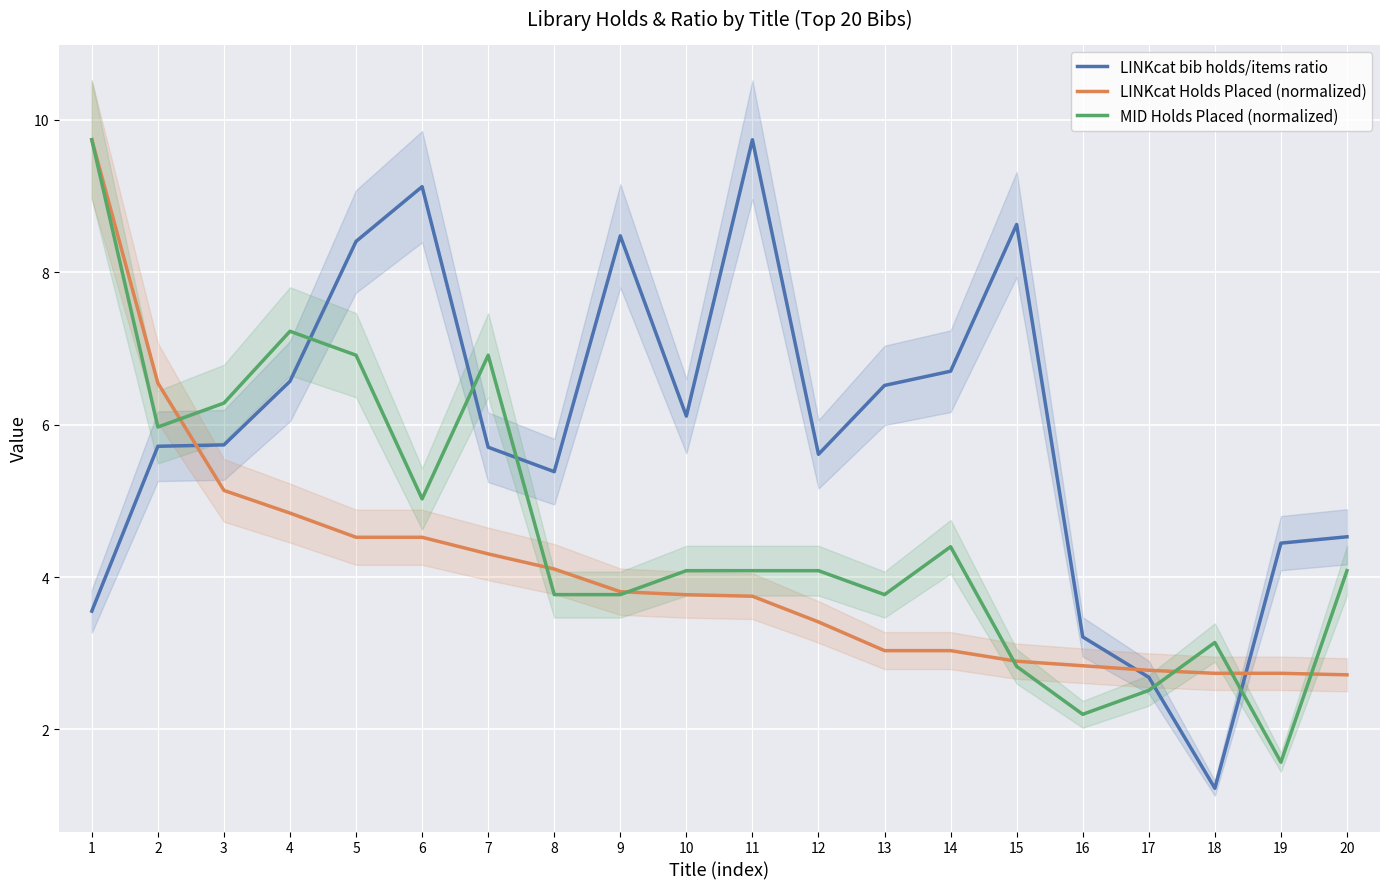

What is the difference between the LINKcat Holds Placed (normalized) values at 14 and 9?

0.8